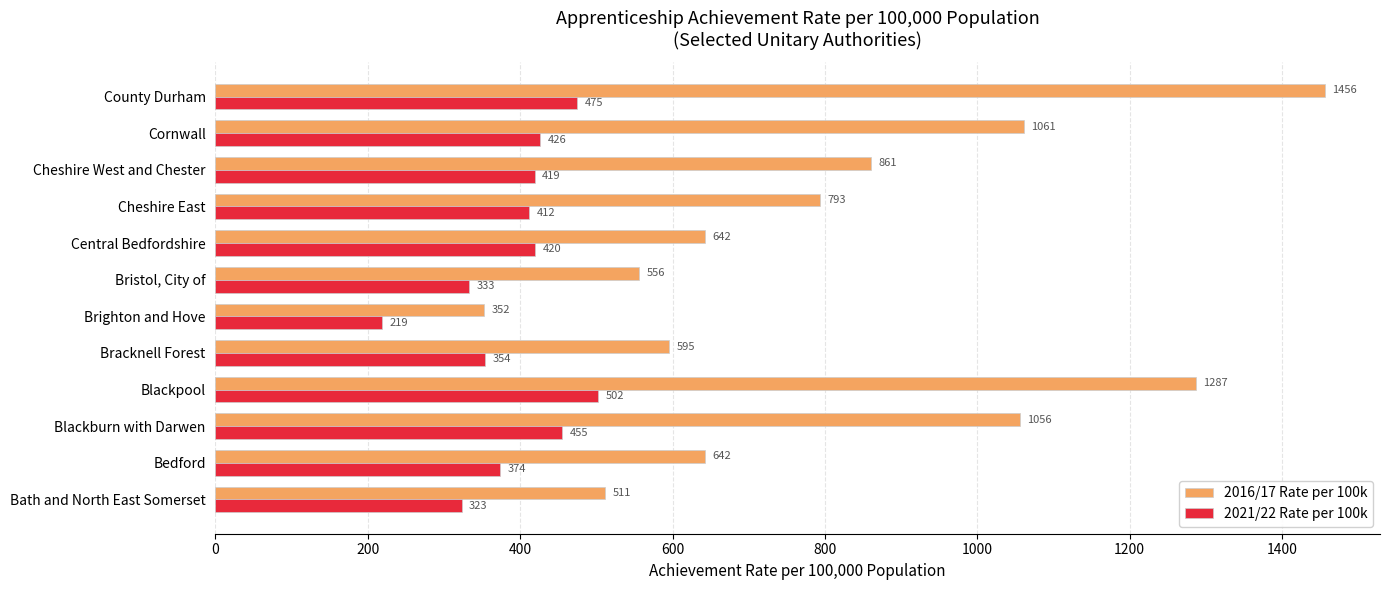

What is the average value of the 2016/17 Rate per 100k series?

818